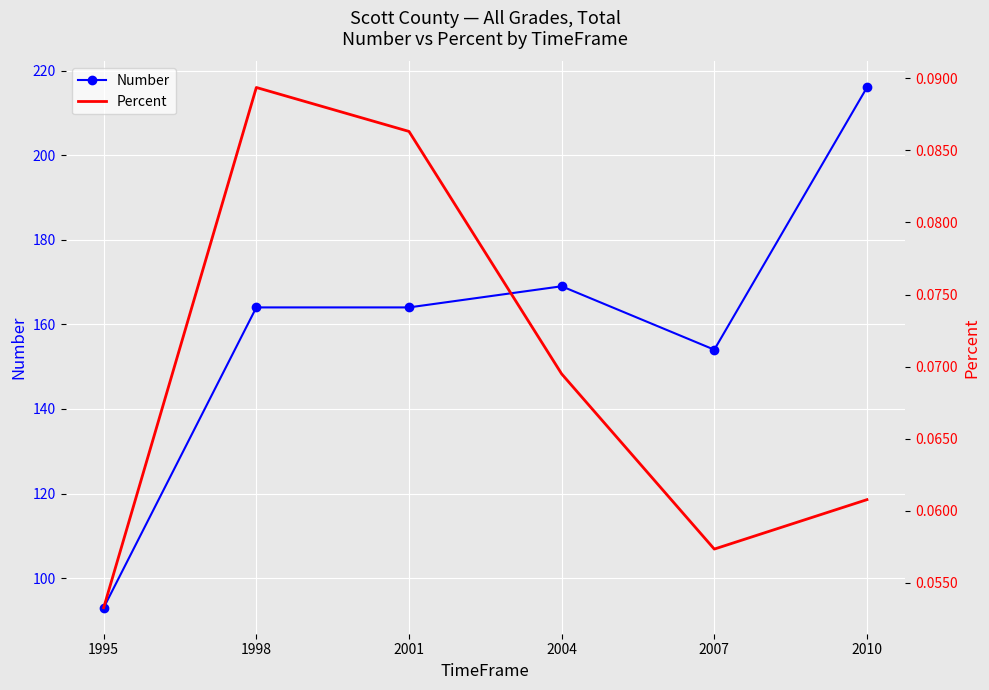

Is the value of Percent at 2007 greater than the value of Number at 1995?

No